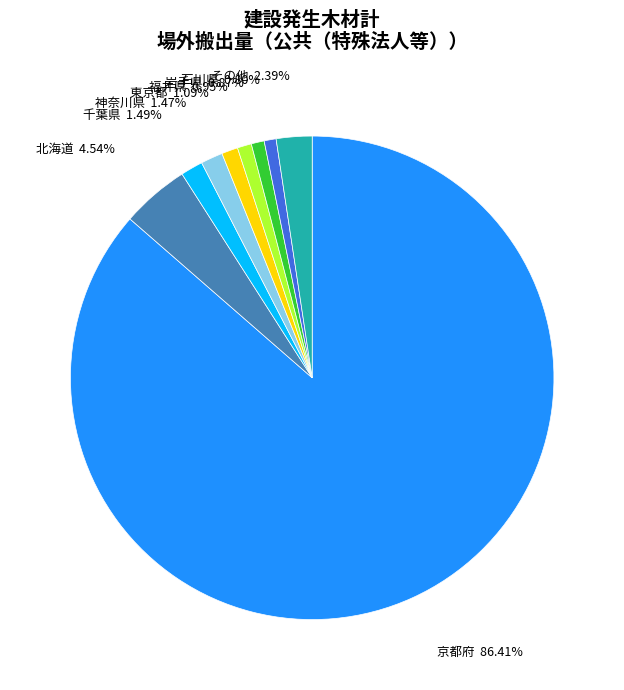

Is there a majority slice in this chart?

Yes